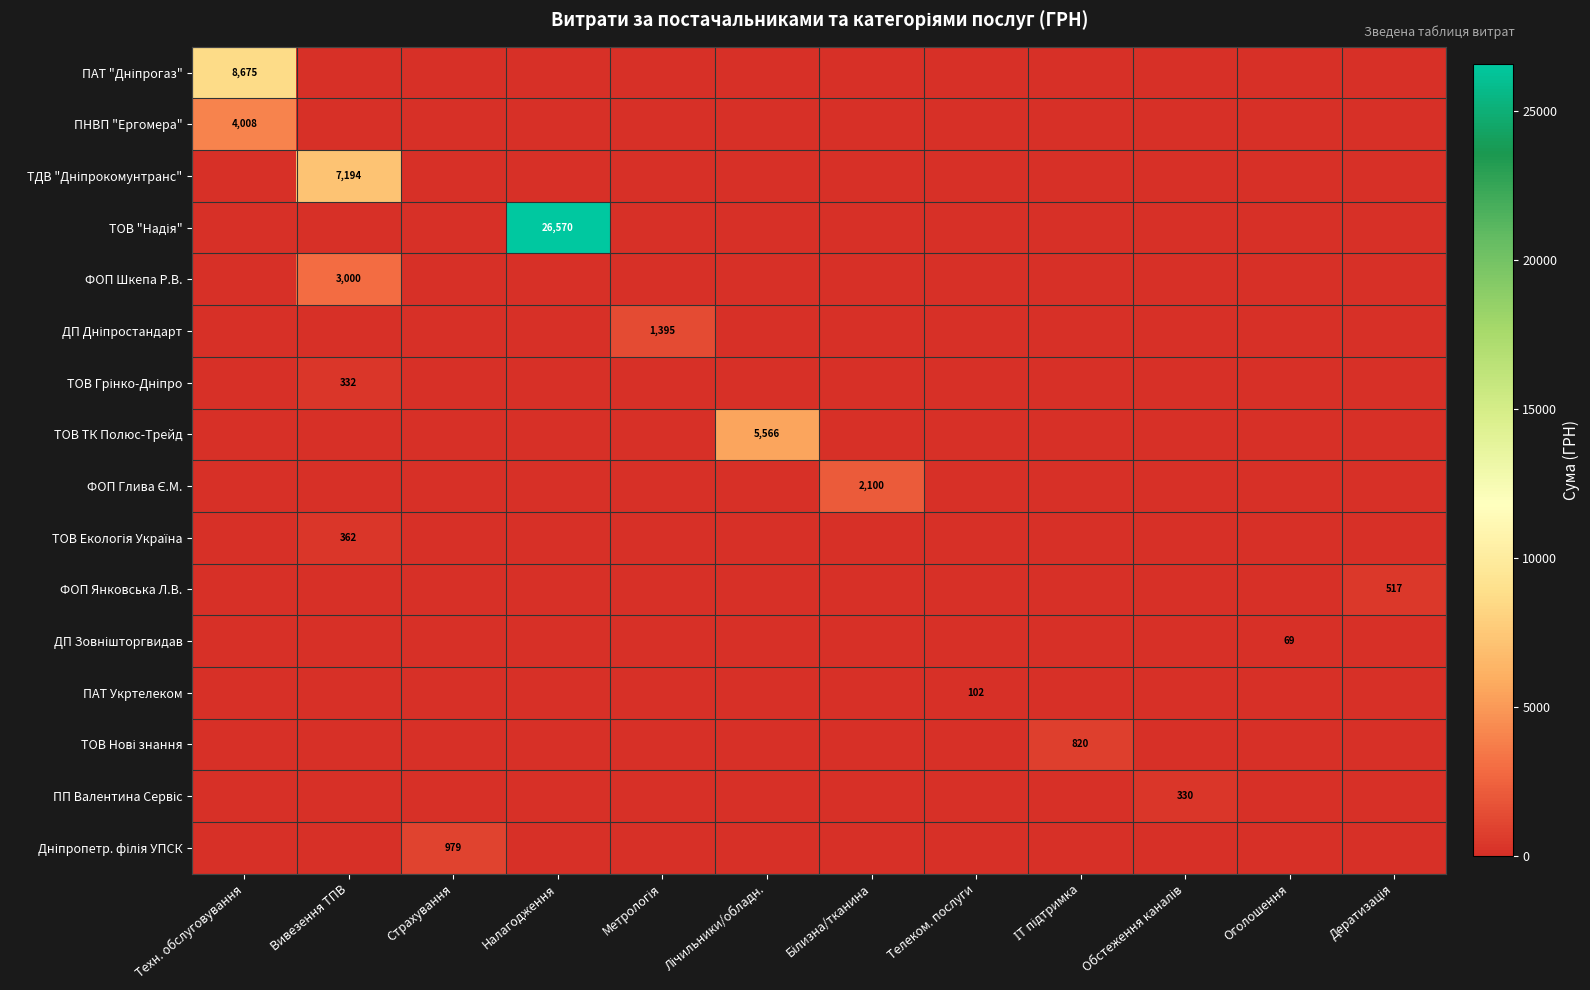

Which series has the largest range (max minus min)?

ТОВ "Надія"